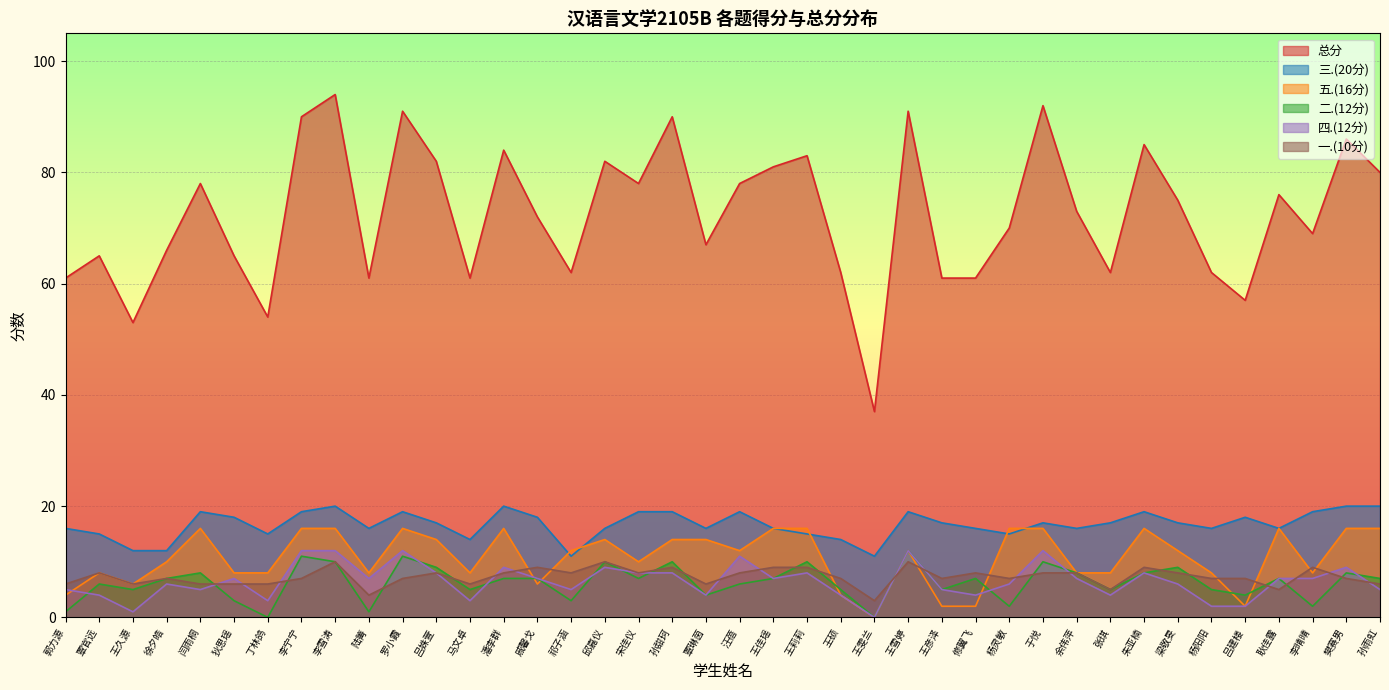

Which series ends up on top after the final intersection of 四.(12分) and 二.(12分)?

二.(12分)